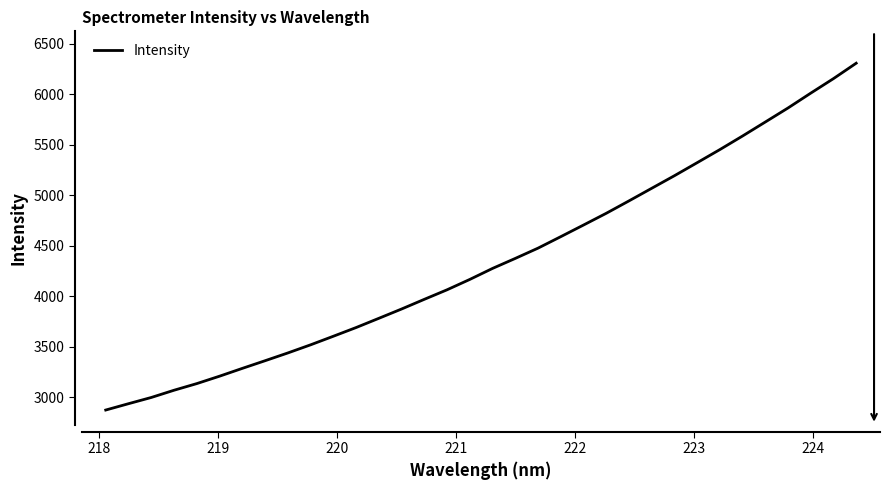

What is the difference between the maximum and minimum values?

3430.9